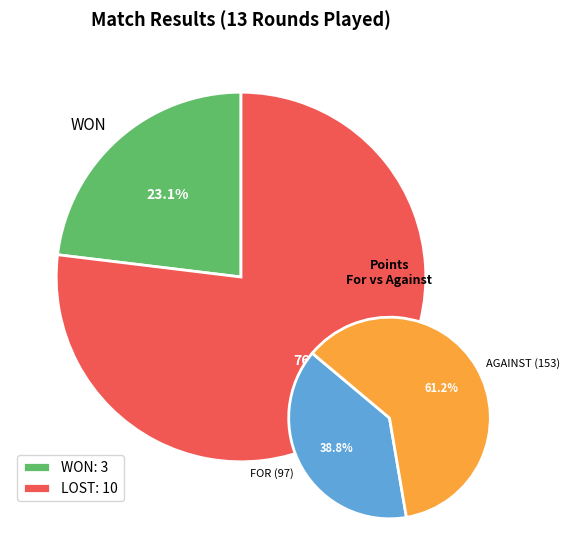

Does any single category account for the majority?

Yes